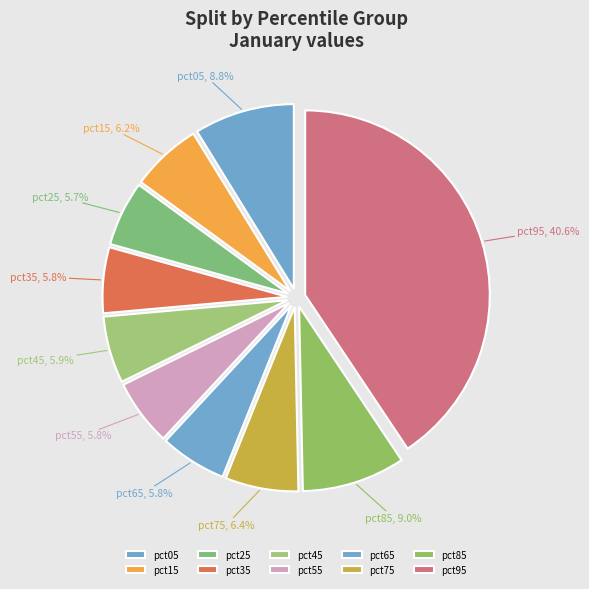

To the nearest percent, what portion does pct05 represent?

9%